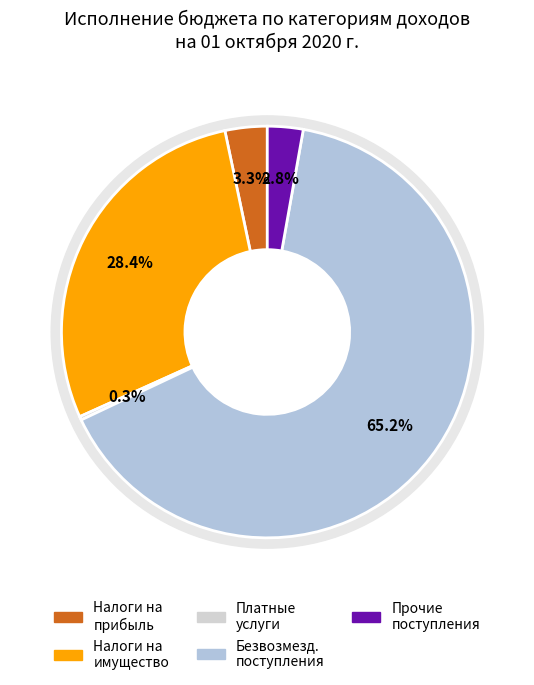

Count the number of slices in the pie.

5